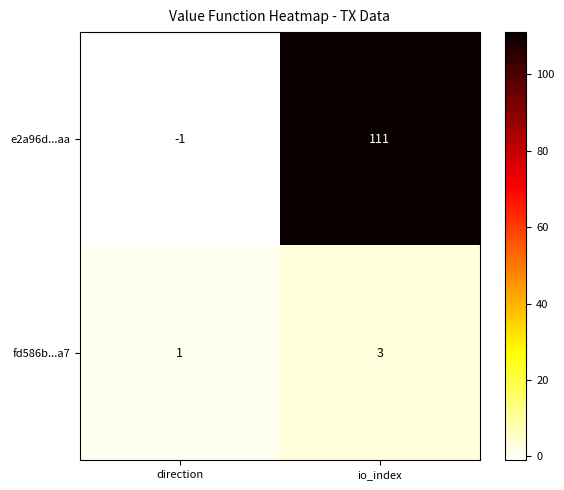

Is it true that fd586b...a7 equals 1 at direction?

True